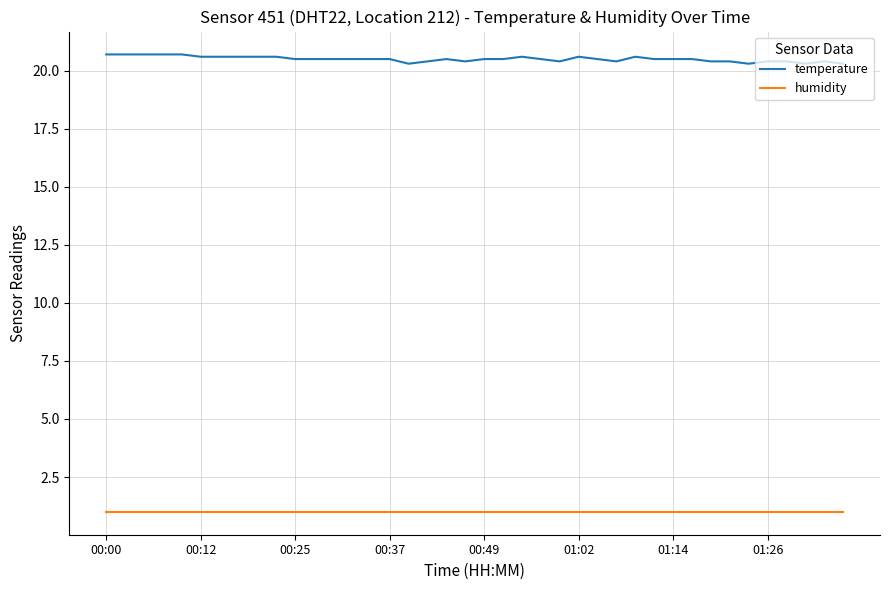

Which series has the widest spread of values?

temperature